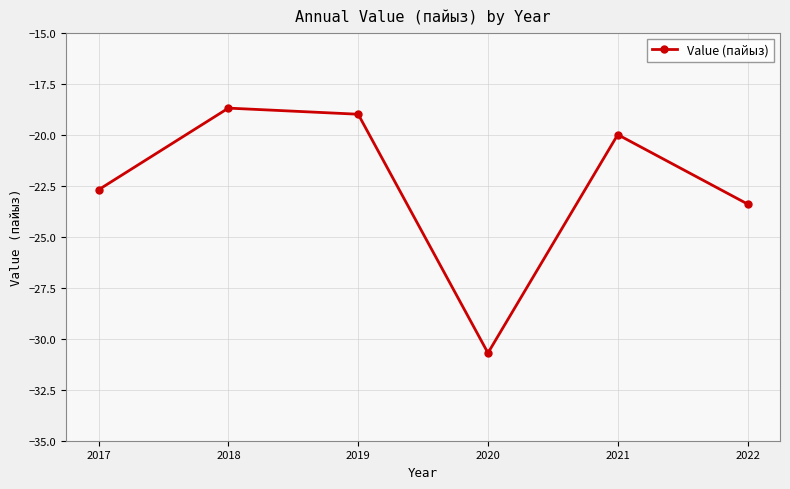

Reading left to right, list all the values displayed in this chart.

2017=-22.7	2018=-18.7	2019=-19.0	2020=-30.7	2021=-20.0	2022=-23.4